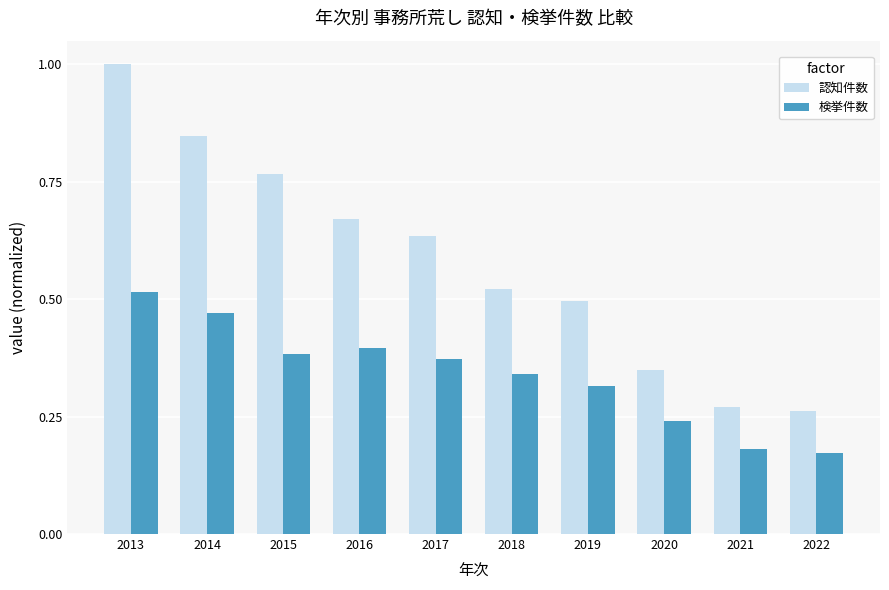

List the labels in order of 認知件数 value, smallest first.

2022, 2021, 2020, 2019, 2018, 2017, 2016, 2015, 2014, 2013